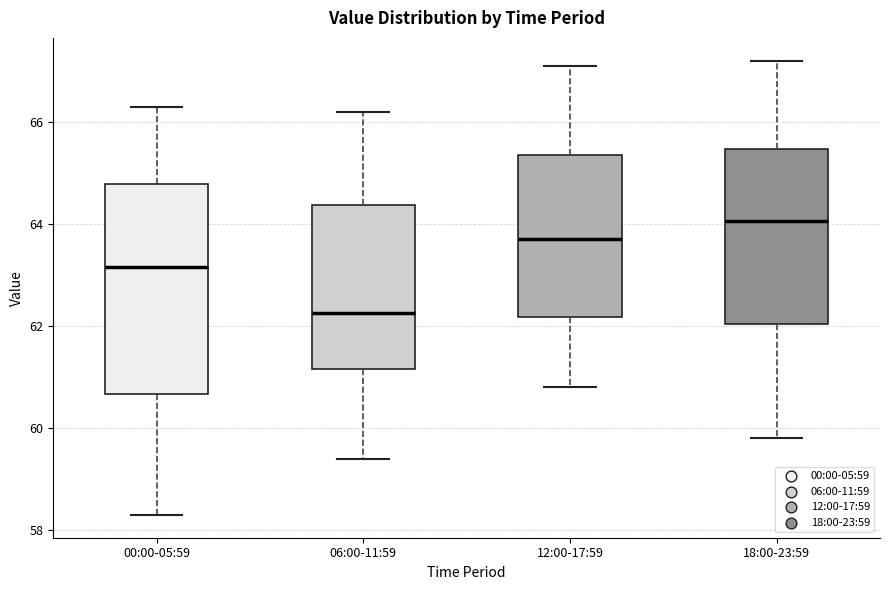

Where is the lower edge of the box for 12:00-17:59 on the y-axis? The values are not printed on the chart, so give them approximately, as read against the axis.

62.2